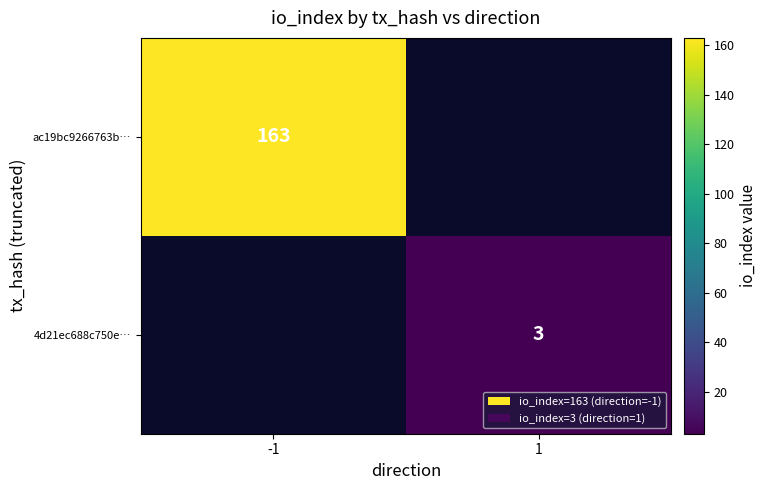

The value of ac19bc9266763b… at -1 is 163. True or false?

True